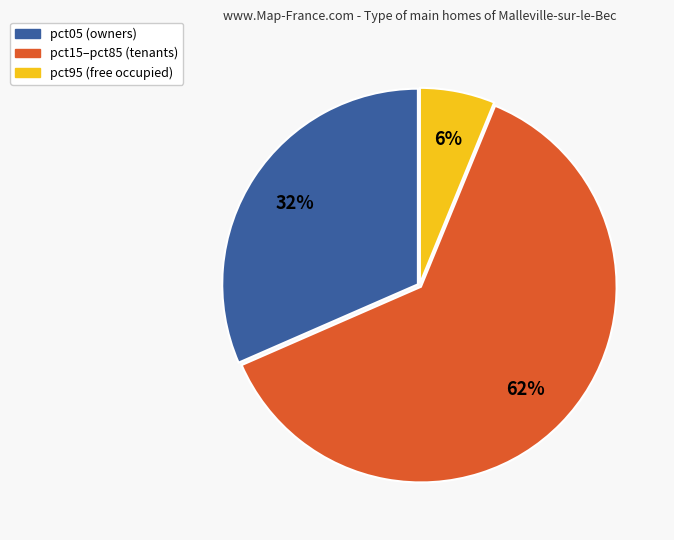

To the nearest percent, what is the average slice percentage?

33%